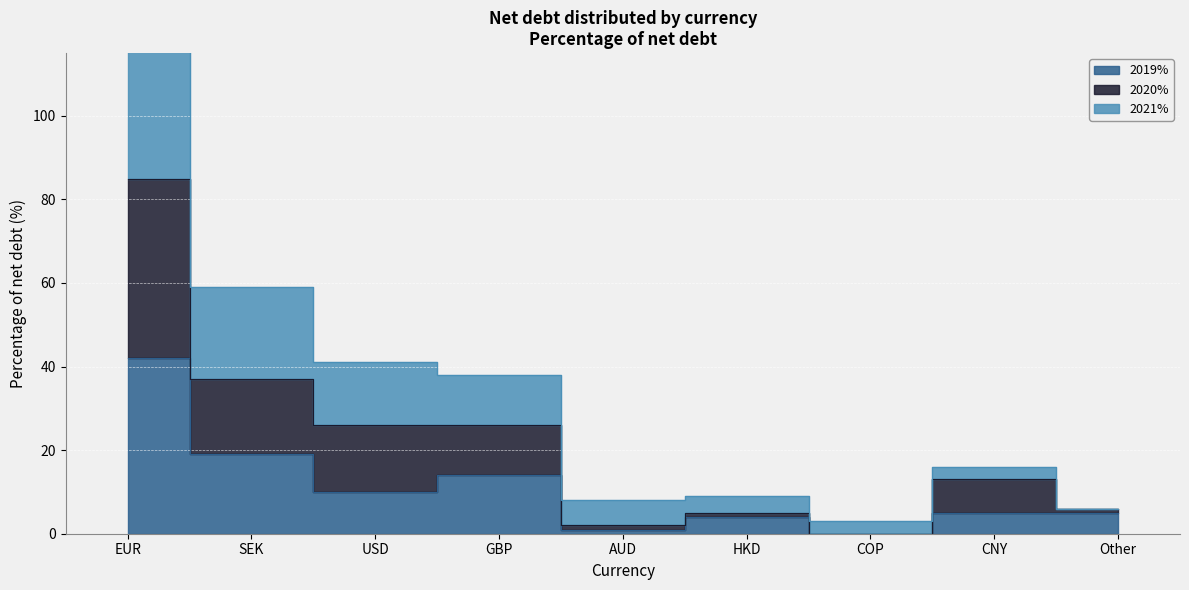

How many positive values does the 2020% series have?

8